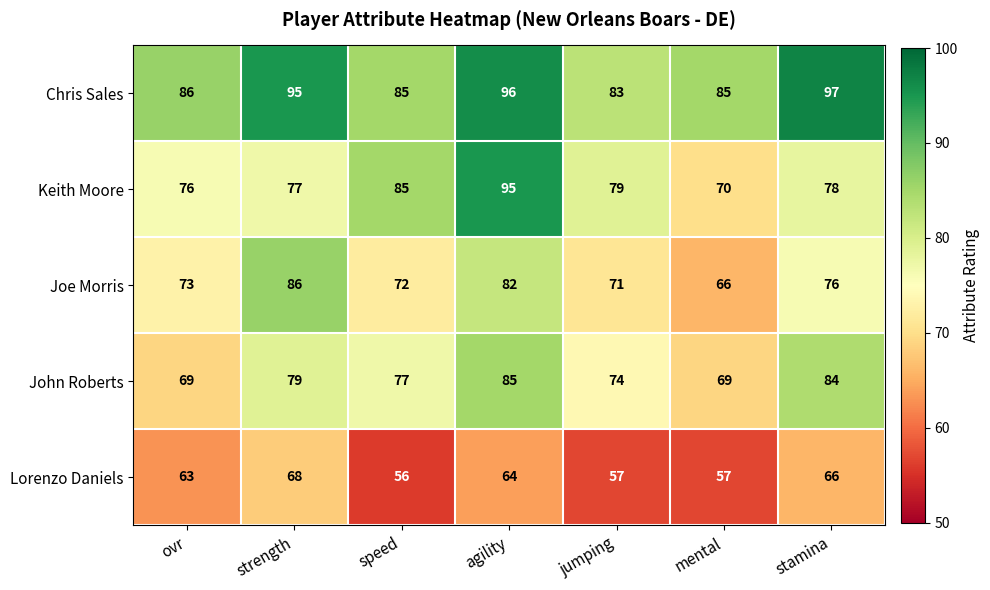

Which series has the largest total across all categories?

Chris Sales